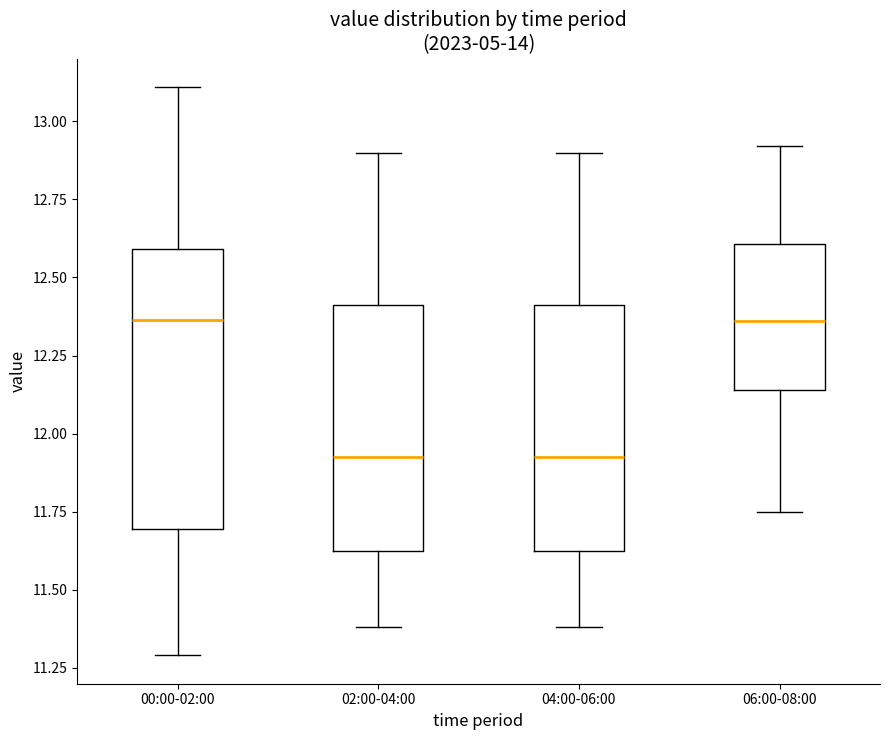

Comparing the boxes themselves (not the whiskers), which one is the tallest?

00:00-02:00